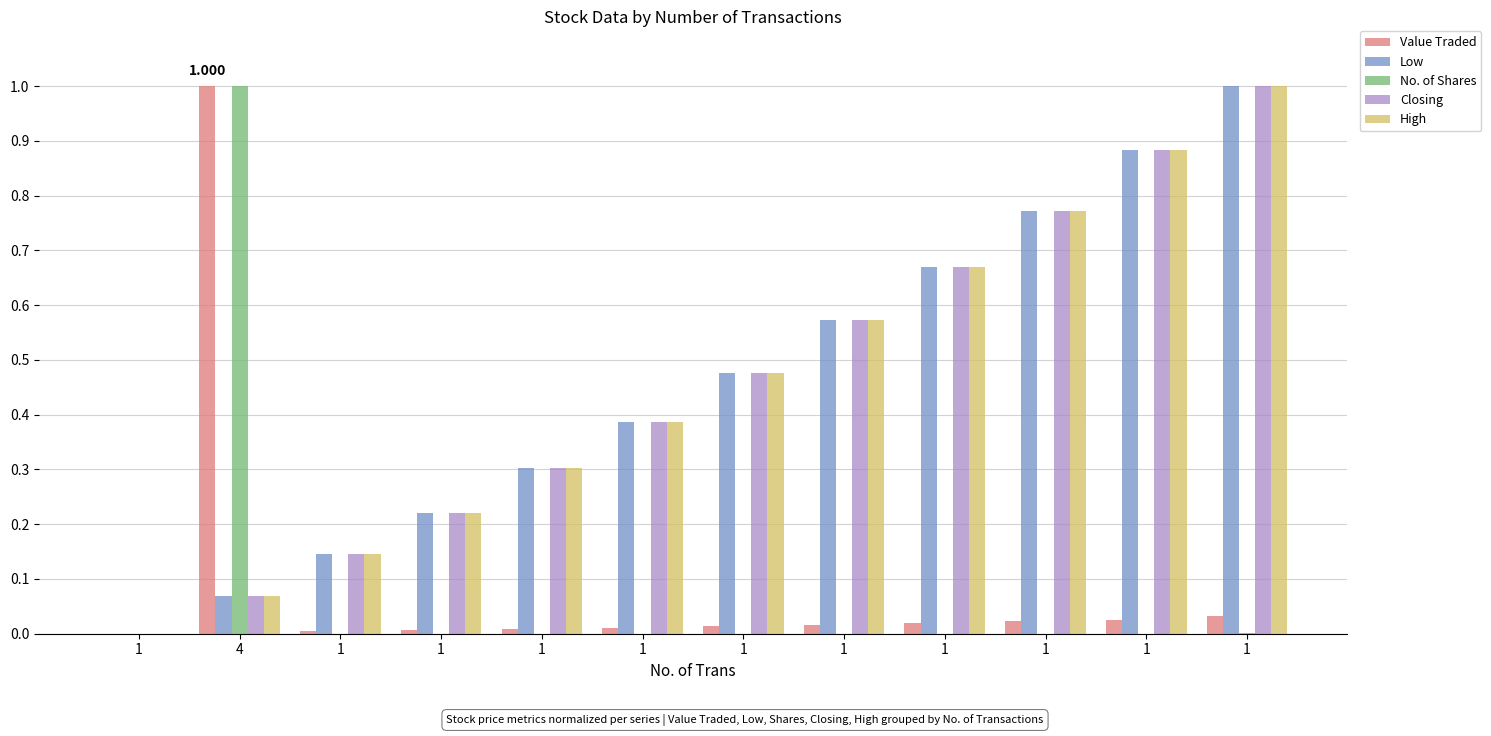

Between 1 and 4, which is larger?

4